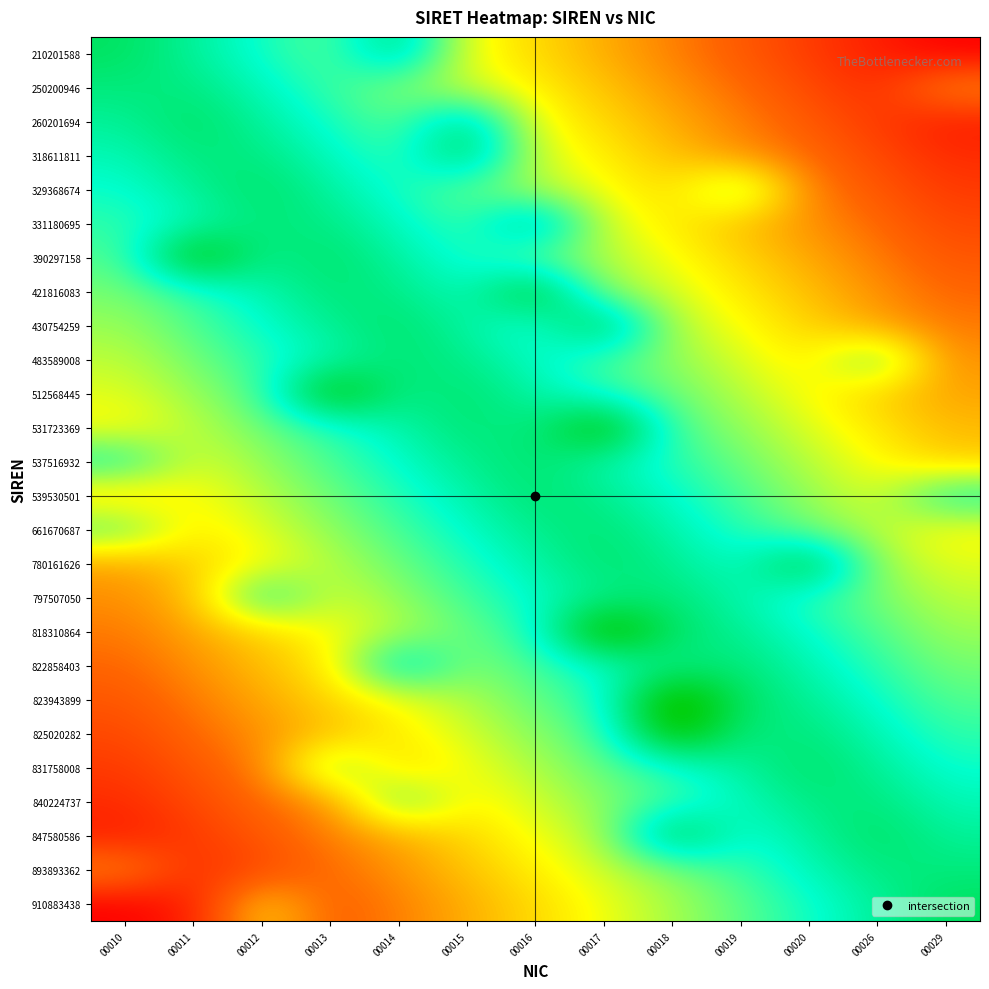

List the series in order of their peak value, highest first.

823943899, 818310864, 825020282, 531723369, 512568445, 390297158, 421816083, 780161626, 847580586, 430754259, 318611811, 331180695, 210201588, 910883438, 260201694, 831758008, 329368674, 537516932, 539530501, 661670687, 797507050, 483589008, 822858403, 840224737, 250200946, 893893362